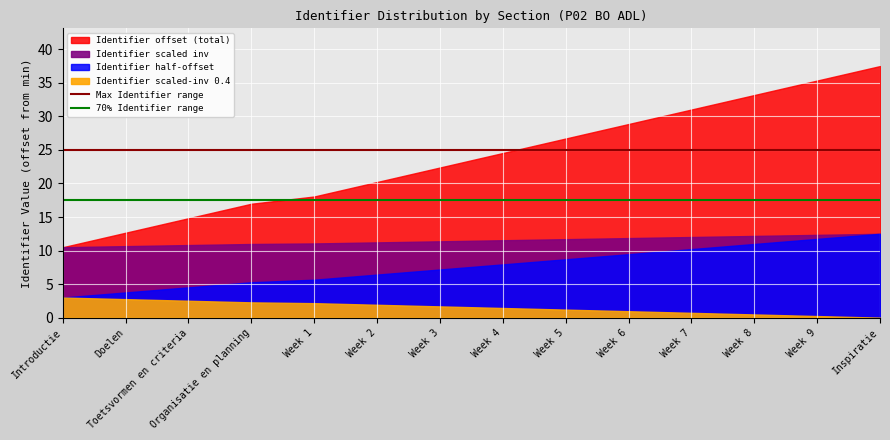

True or false: Max Identifier range and 70% Identifier range cross at least once.

False